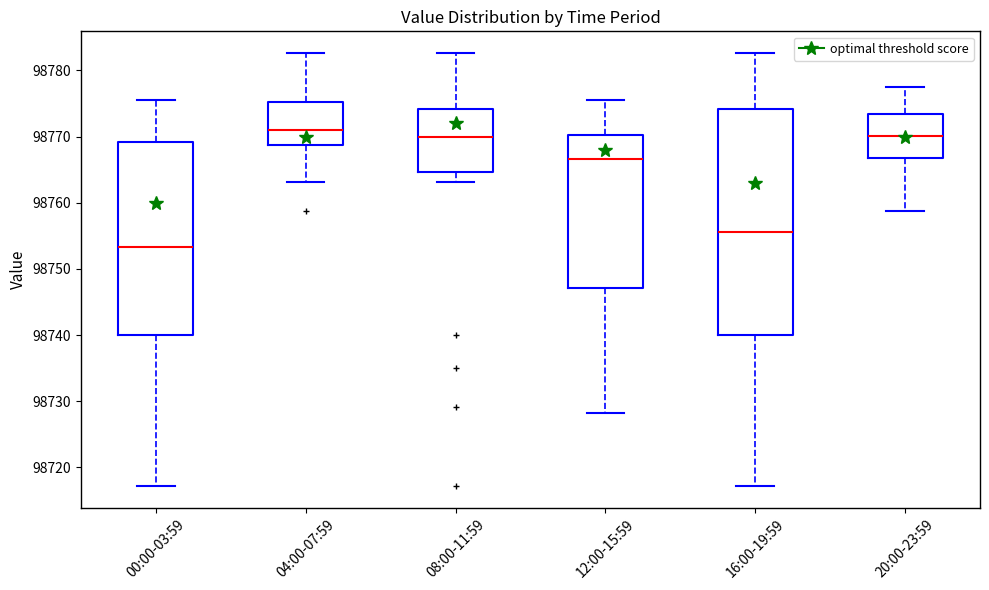

Reading left to right, read every box against the y-axis: the position of its median line, the range the box covers, and the ends of its whiskers. The values are not printed on the chart, so give them approximately, as read against the axis.

00:00-03:59: median 98753, box 98740 to 98769, whiskers 98717 to 98776
04:00-07:59: median 98771, box 98769 to 98775, whiskers 98763 to 98783
08:00-11:59: median 98770, box 98765 to 98774, whiskers 98763 to 98783
12:00-15:59: median 98767, box 98747 to 98770, whiskers 98728 to 98776
16:00-19:59: median 98756, box 98740 to 98774, whiskers 98717 to 98783
20:00-23:59: median 98770, box 98767 to 98773, whiskers 98759 to 98778